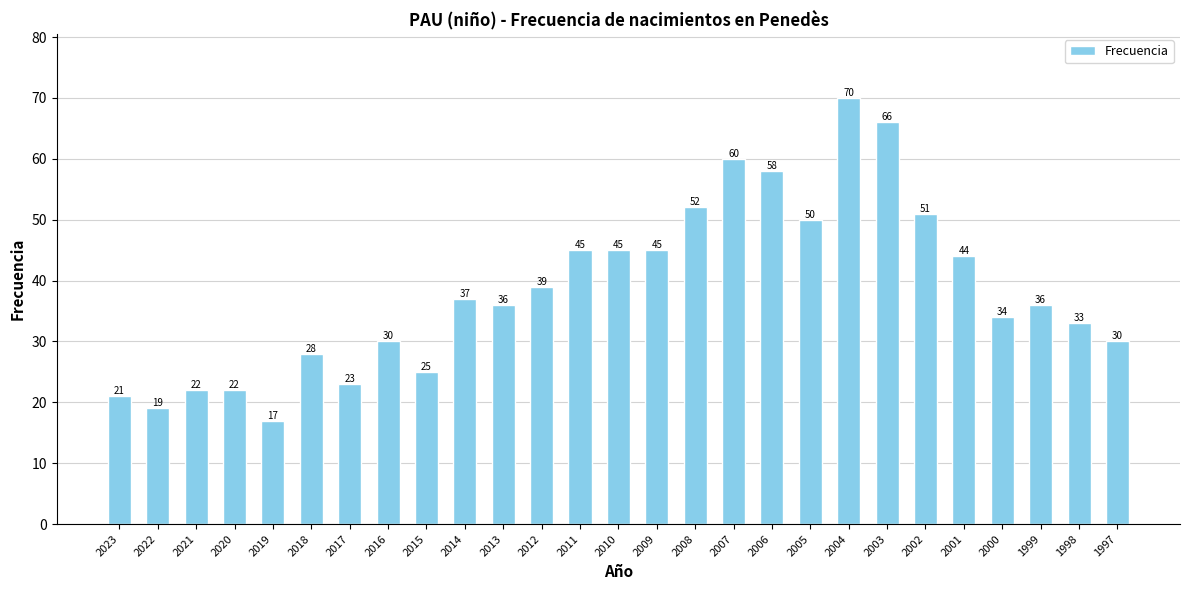

The value at 2009 is 45. True or false?

True